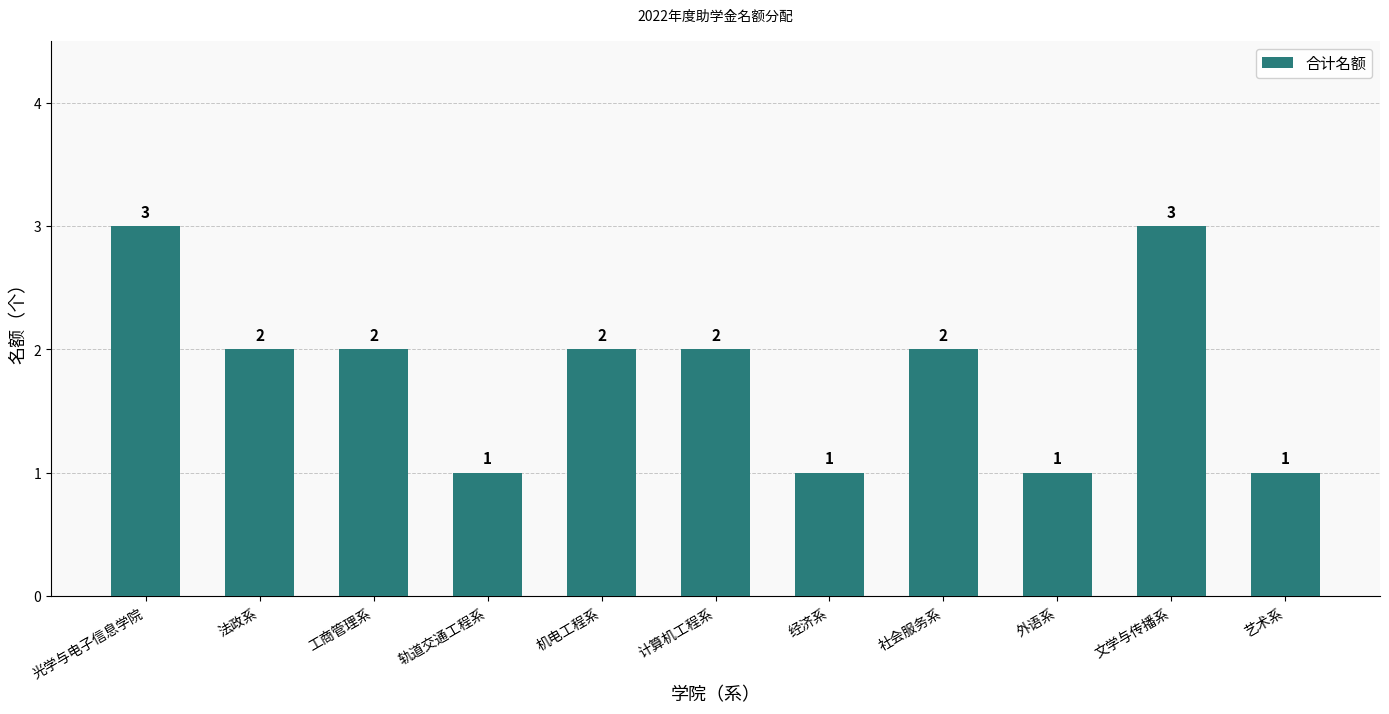

What is the ratio of the value at 艺术系 to the value at 机电工程系?

0.5